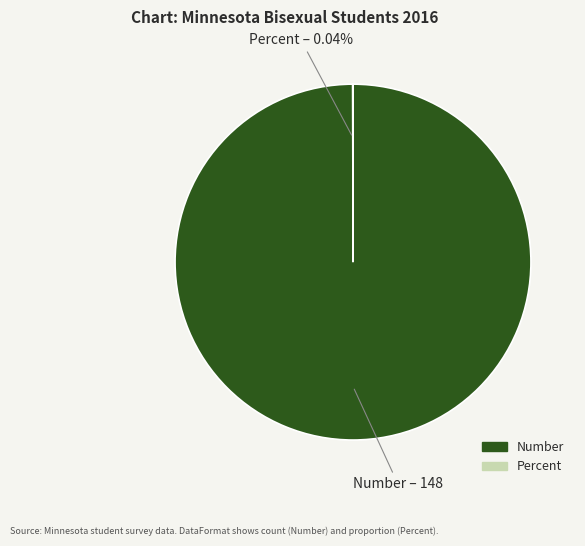

Which category accounts for the majority?

Number